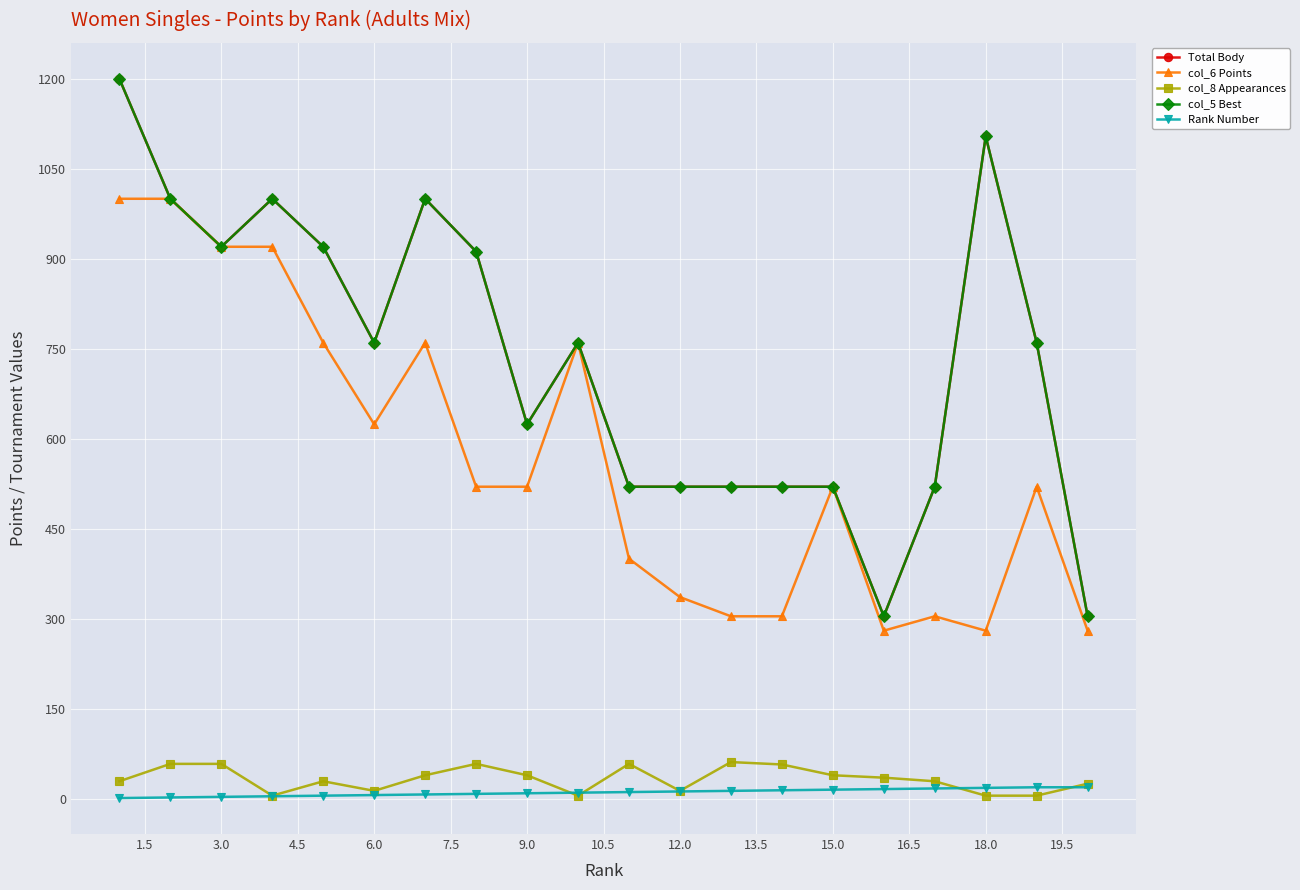

How many interior local valleys does the col_8 Appearances series have?

4